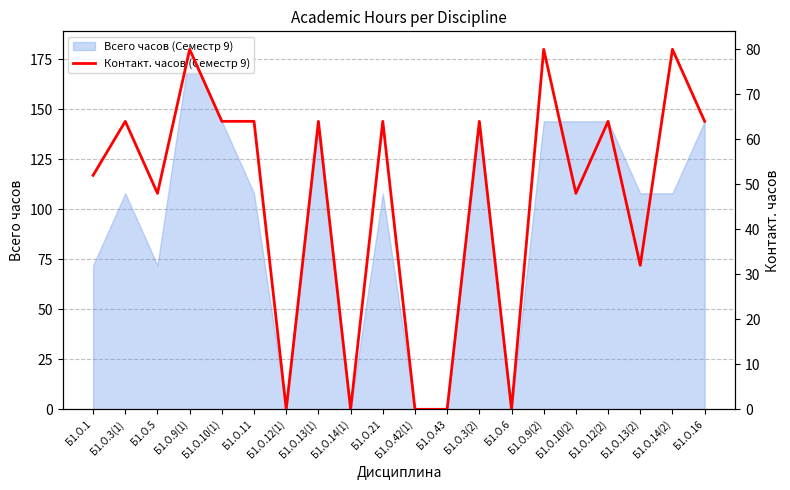

Reading left to right, what are all the values shown in this chart?

52	64	48	80	64	64	0	64	0	64	0	0	64	0	80	48	64	32	80	64